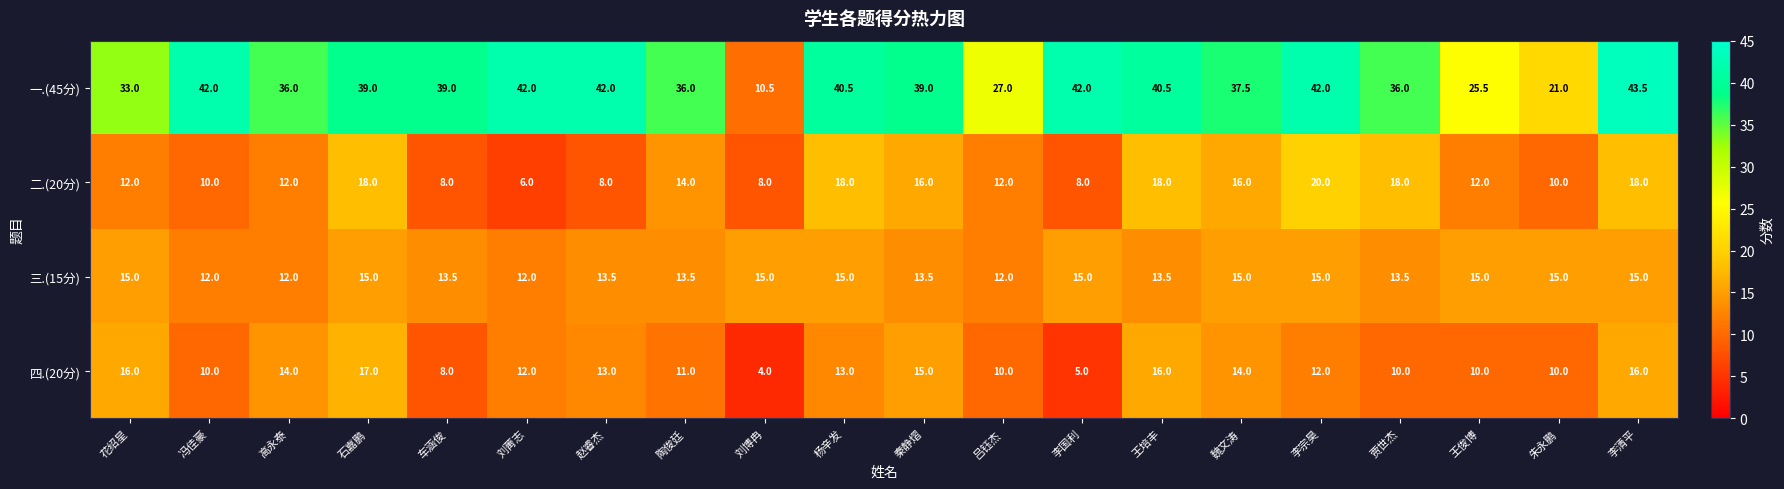

At which category is the sum across all series the highest?

李清平